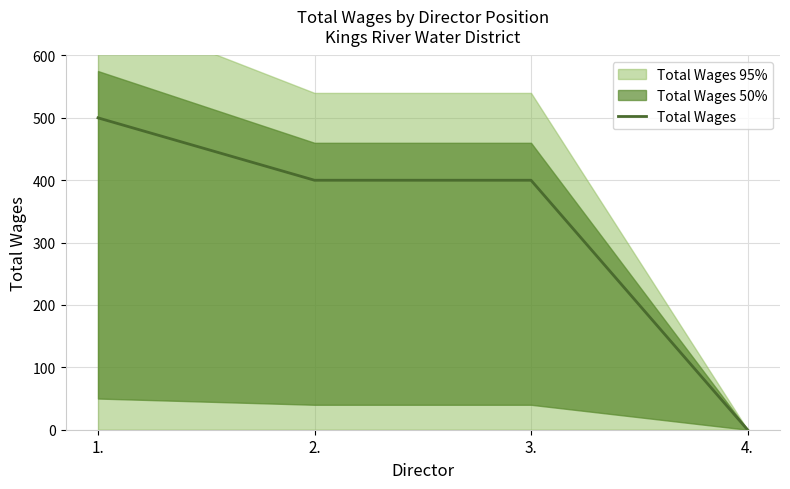

True or false: the data shows 400 at 2..

True